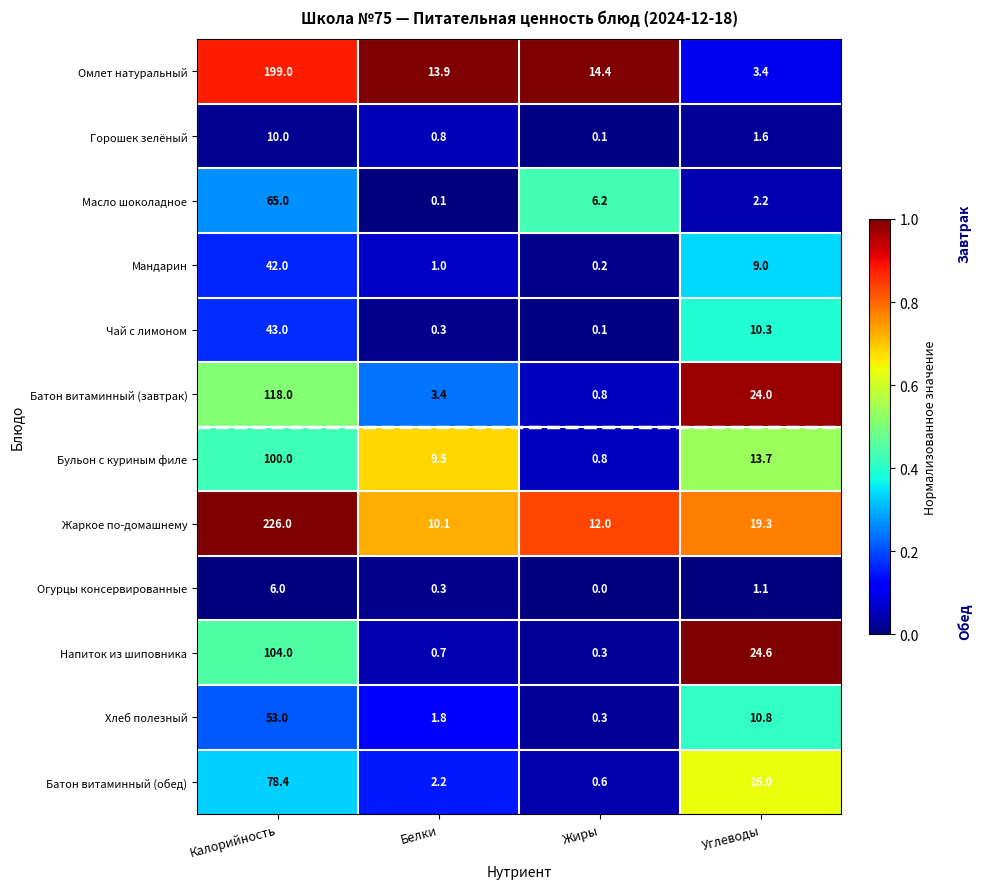

Rank the series by their maximum value, from lowest to highest.

Огурцы консервированные, Горошек зелёный, Мандарин, Чай с лимоном, Хлеб полезный, Масло шоколадное, Батон витаминный (обед), Бульон с куриным филе, Напиток из шиповника, Батон витаминный (завтрак), Омлет натуральный, Жаркое по-домашнему